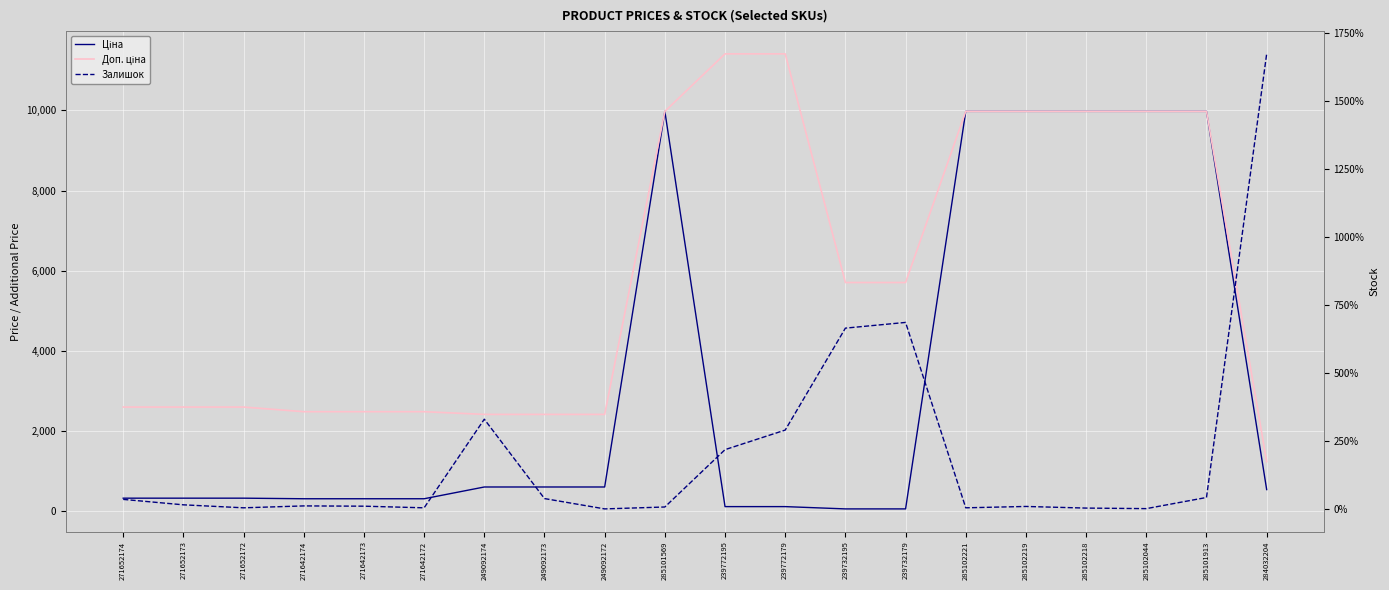

Reading left to right, list all the values displayed in this chart.

Ціна: 324.8	324.8	324.8	310.3	310.3	310.3	603.7	603.7	603.7	9975.0	114.1	114.1	57.0	57.0	9975.0	9975.0	9975.0	9975.0	9975.0	539.0
Доп. ціна: 2598.3	2598.3	2598.3	2482.4	2482.4	2482.4	2414.8	2414.8	2414.8	9975.0	11410.0	11410.0	5705.0	5705.0	9975.0	9975.0	9975.0	9975.0	9975.0	1235.4
Залишок: 35.0	15.0	4.0	11.0	10.0	4.0	330.0	38.0	0.0	7.0	218.0	290.0	665.0	686.0	4.0	9.0	3.0	1.0	42.0	1674.0